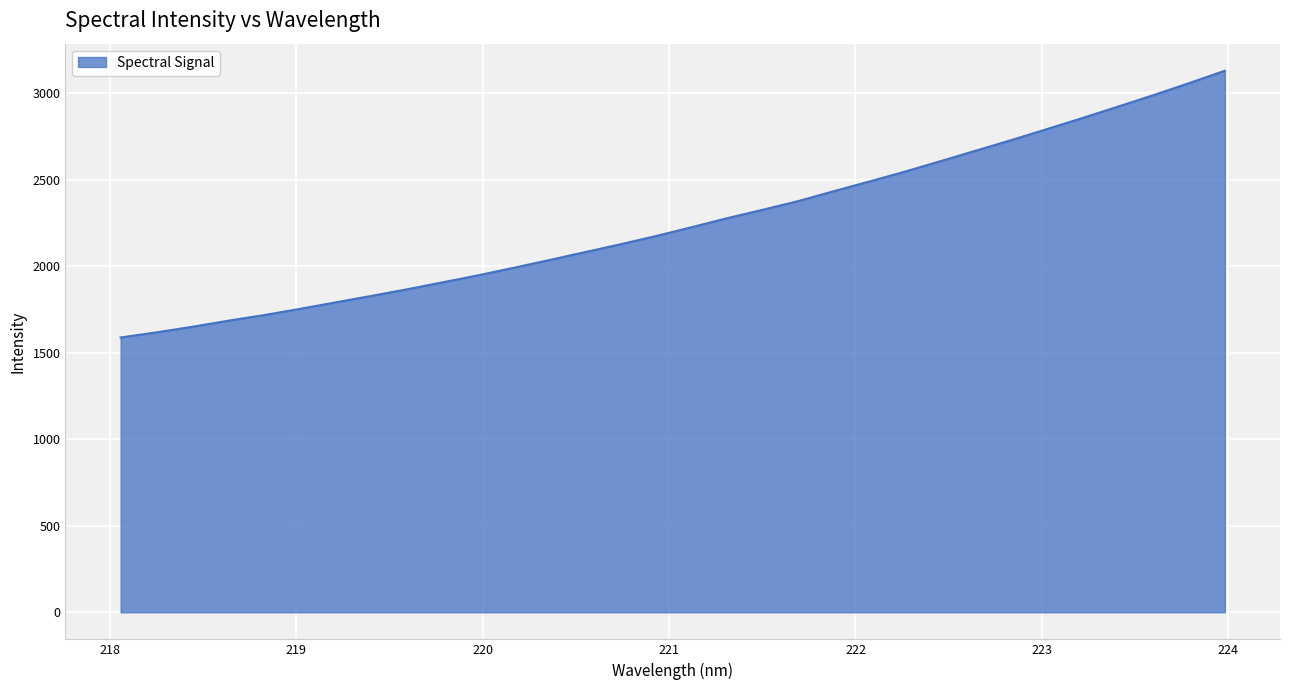

What is the difference between the maximum and minimum values?

1541.2